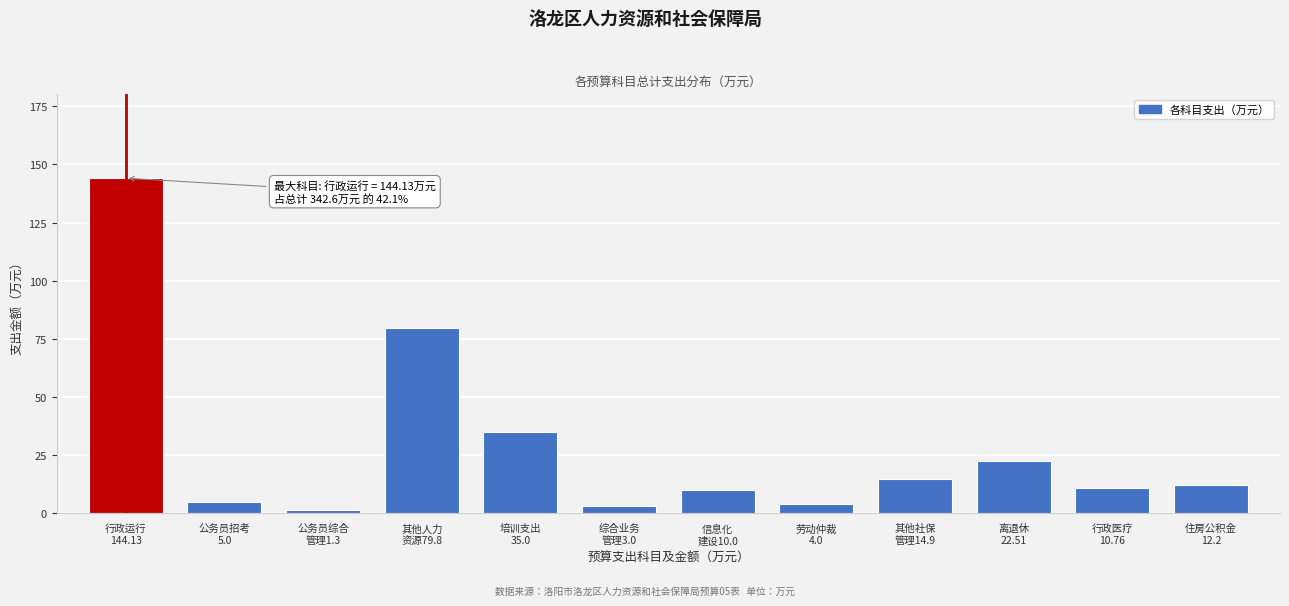

Reading right to left, what are all the values shown in this chart?

12.2	10.8	22.5	14.9	4.0	10.0	3.0	35.0	79.8	1.3	5.0	144.1